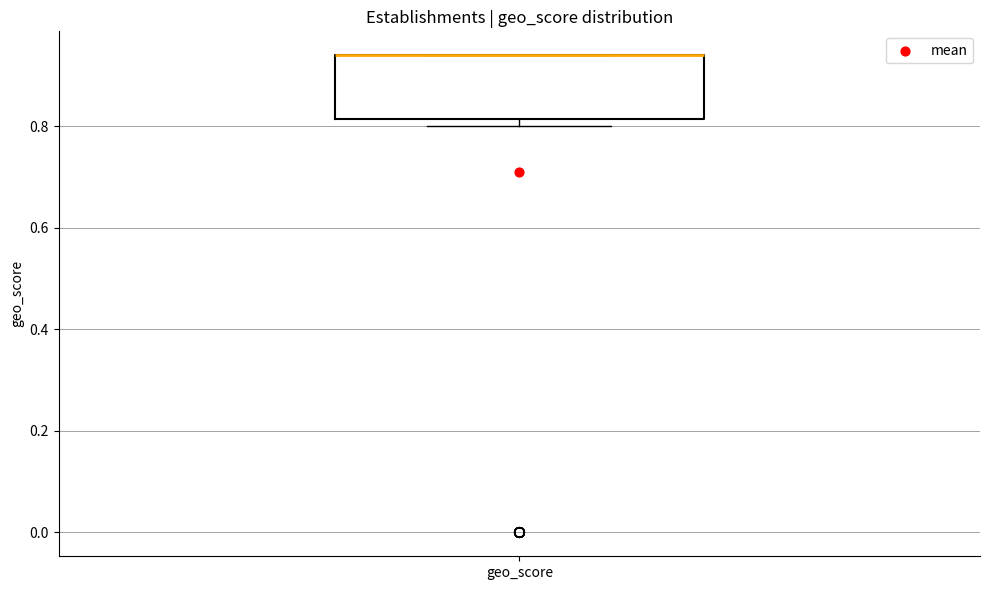

Where is the upper edge of the box for geo_score on the y-axis? The values are not printed on the chart, so give them approximately, as read against the axis.

0.94